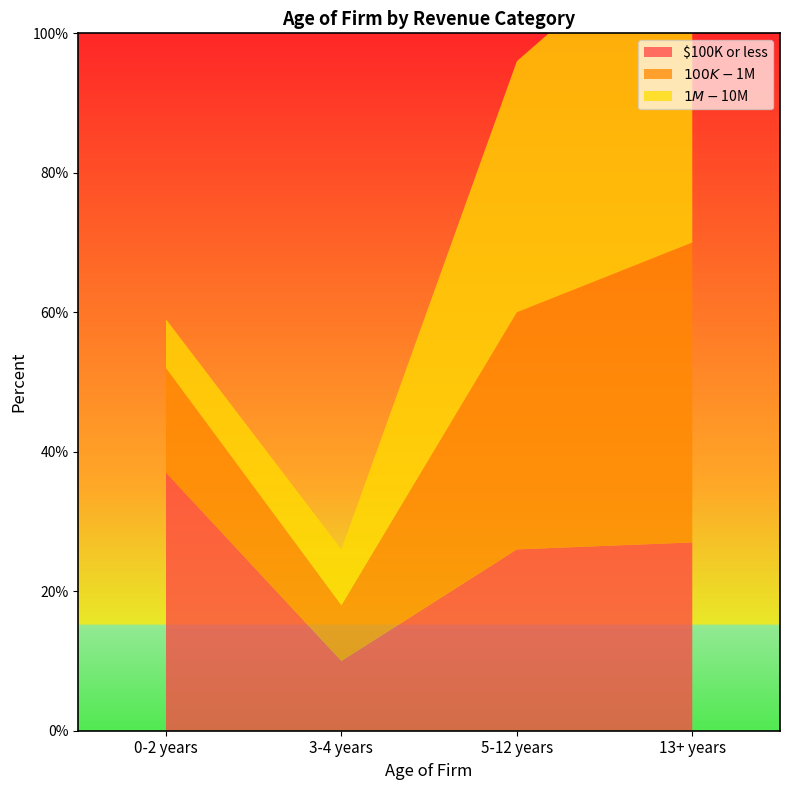

Reading right to left, list all the values displayed in this chart.

$100K or less: 13+ years=0.3	5-12 years=0.3	3-4 years=0.1	0-2 years=0.4
$100K-$1M: 13+ years=0.4	5-12 years=0.3	3-4 years=0.1	0-2 years=0.1
$1M-$10M: 13+ years=0.5	5-12 years=0.4	3-4 years=0.1	0-2 years=0.1